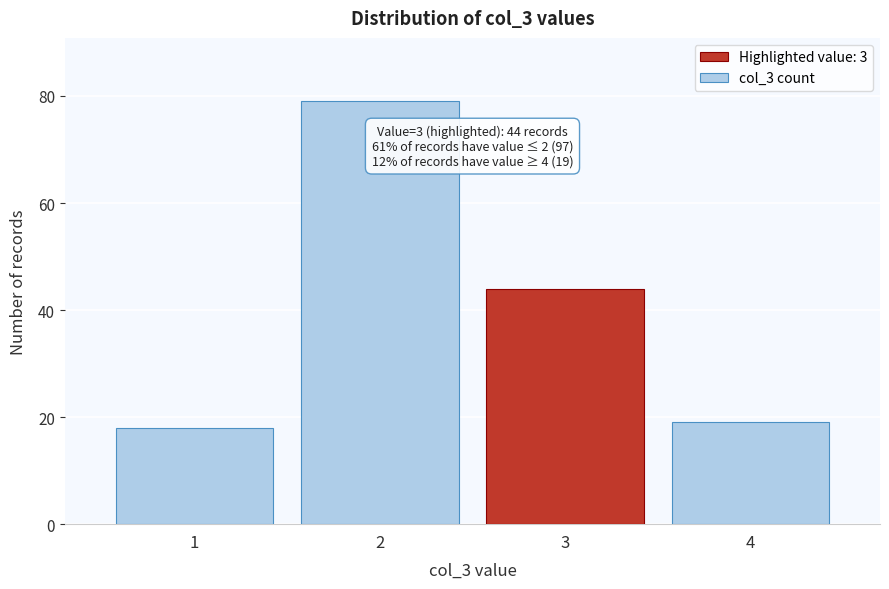

Reading right to left, transcribe all the data shown in this chart.

19	44	79	18